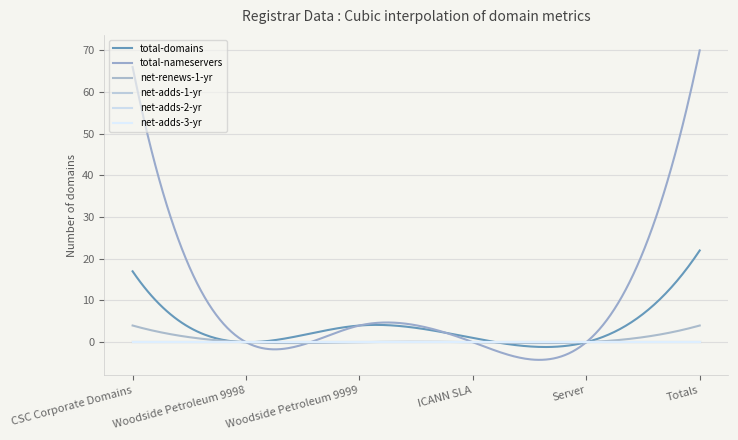

Which series has the widest spread of values?

total-nameservers